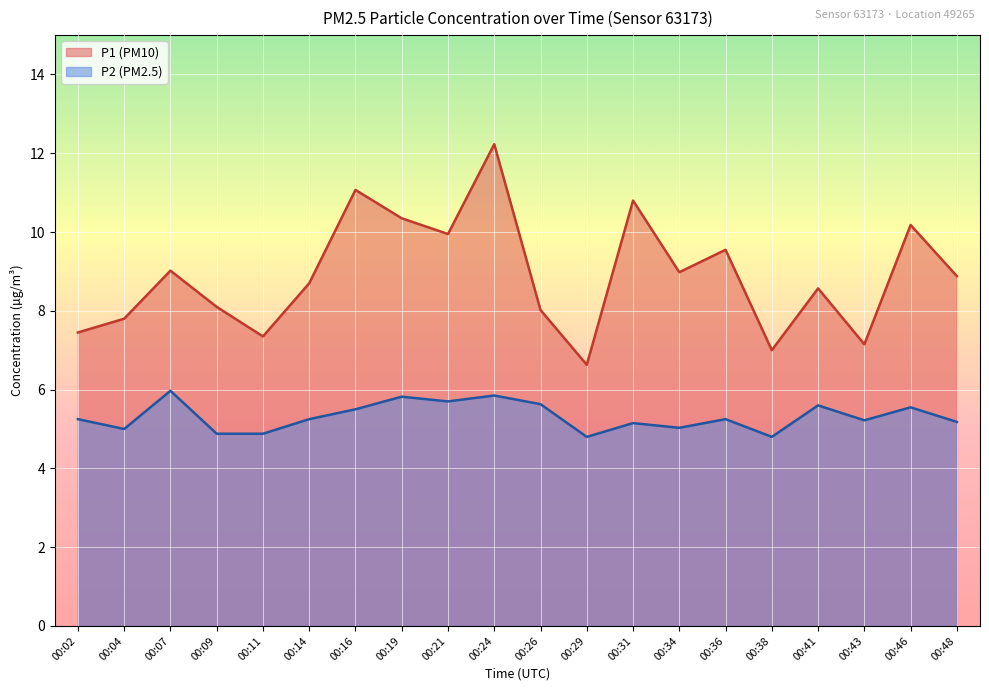

At which label does P1 reach its minimum?

00:29